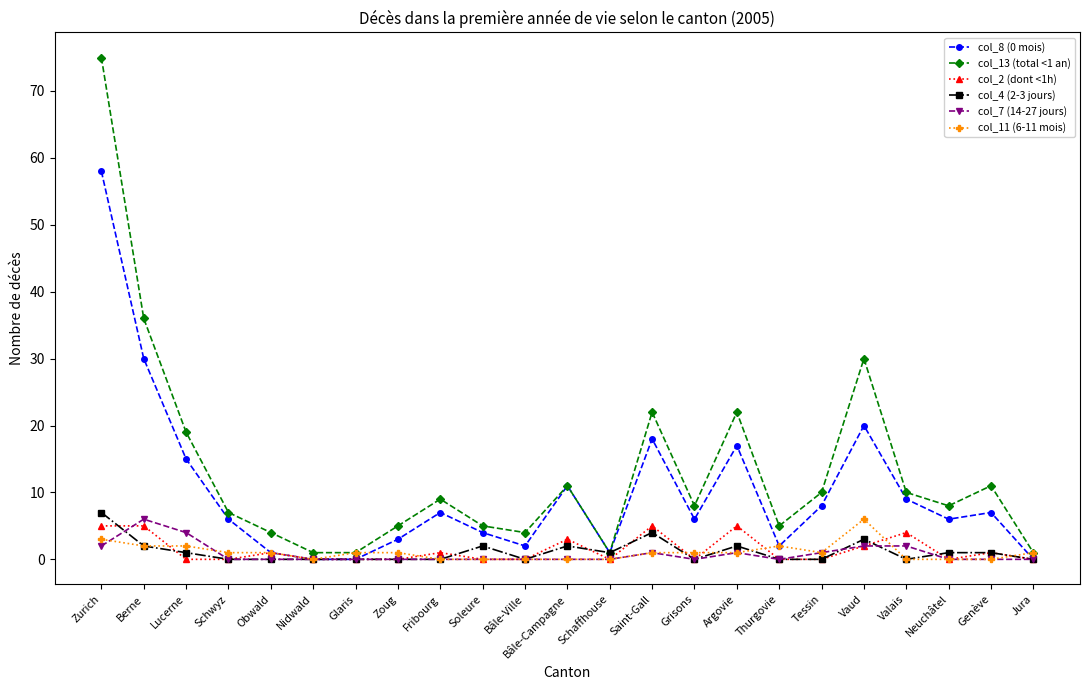

Is the value of col_7 (14-27 jours) at Bâle-Ville greater than the value of col_2 (dont <1h) at Argovie?

No